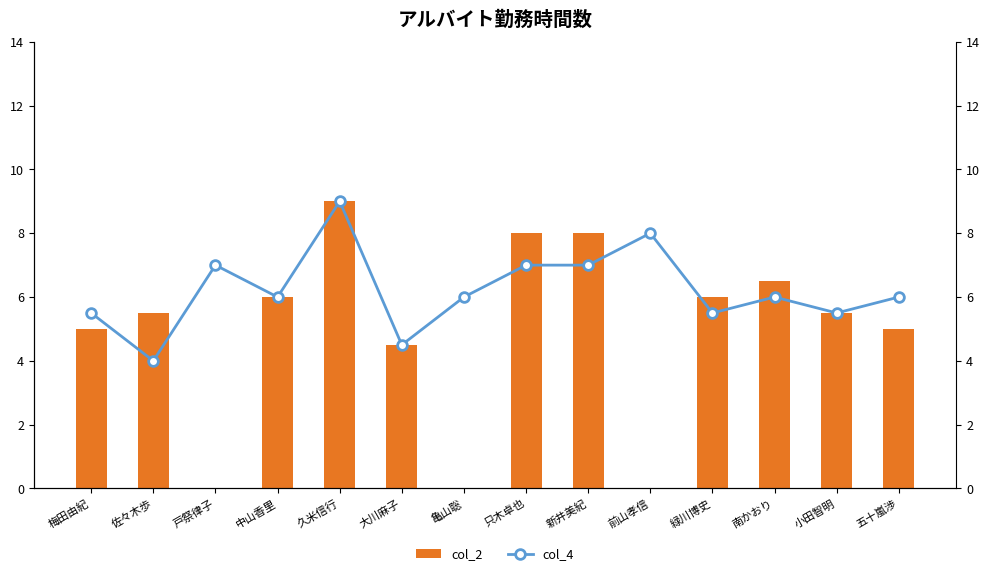

At how many categories does at least one series exceed 7?

4